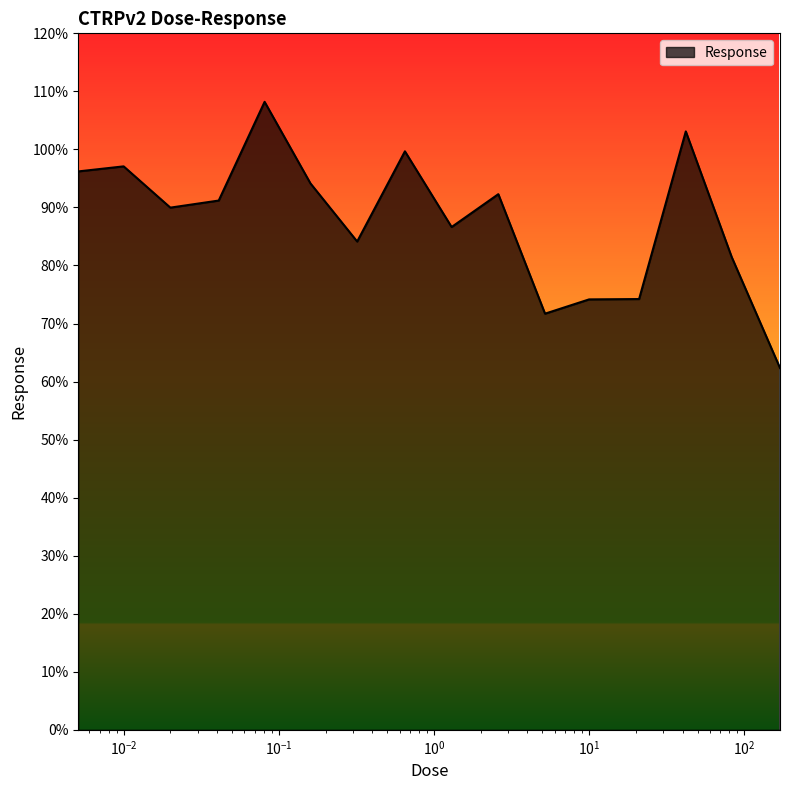

How many lines are shown in the chart?

1